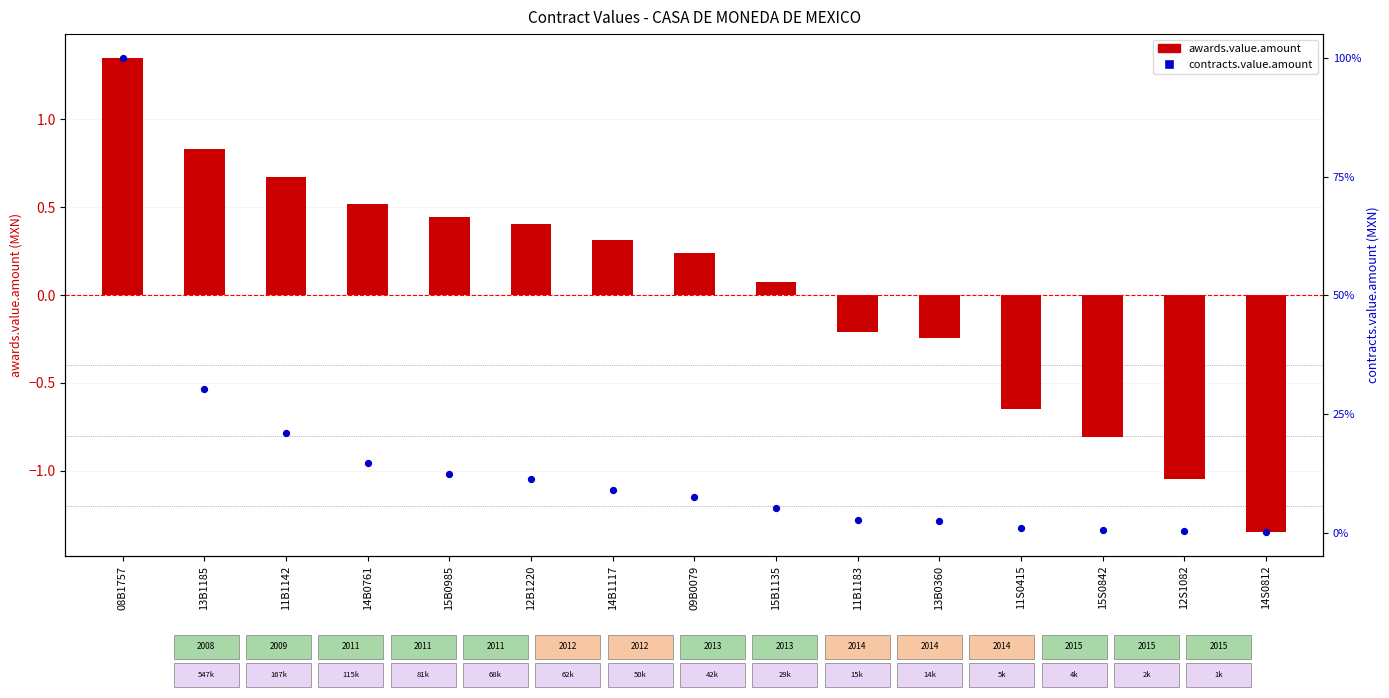

Which series has the largest total across all categories?

awards.value.amount